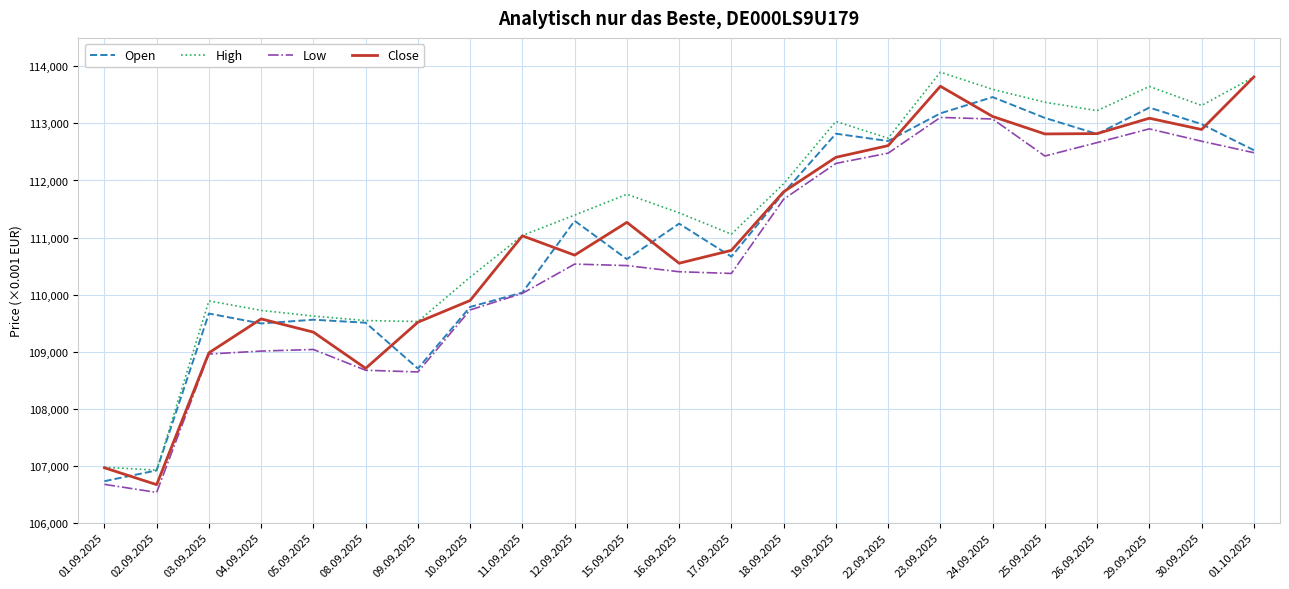

Rank the series by their maximum value, from lowest to highest.

Low, Open, Close, High